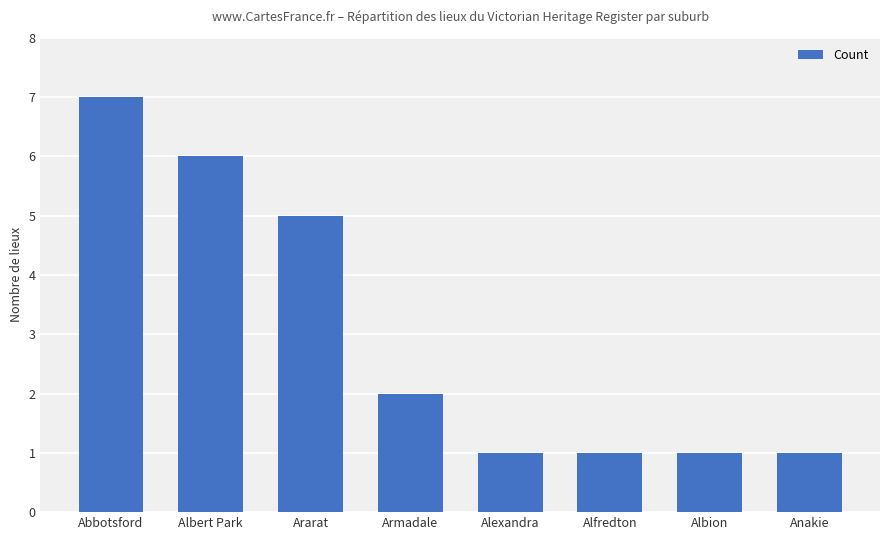

Approximately how many times larger is the value at Abbotsford compared to Armadale?

3.5